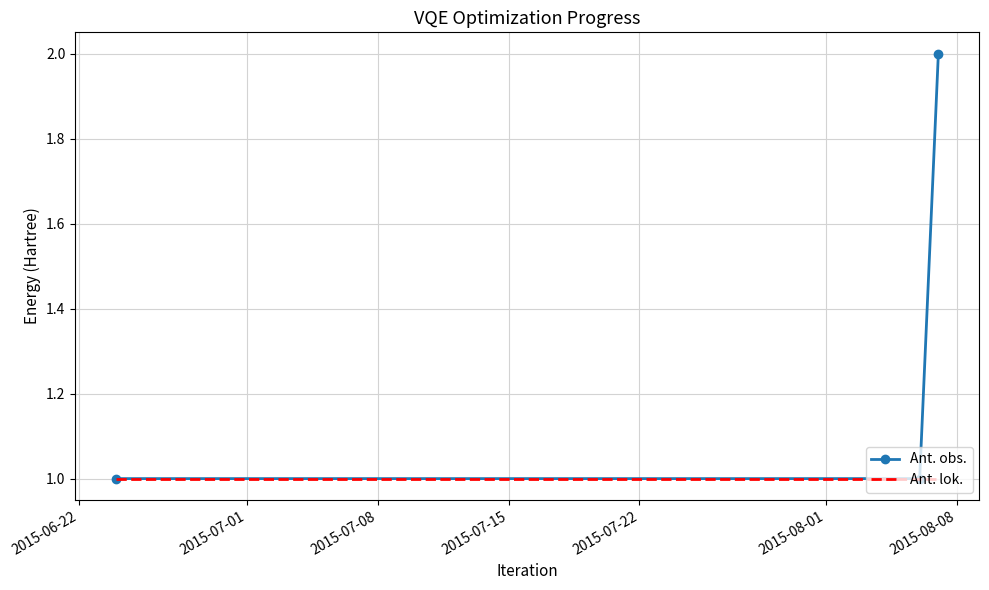

Which series has the largest range (max minus min)?

Ant. obs.